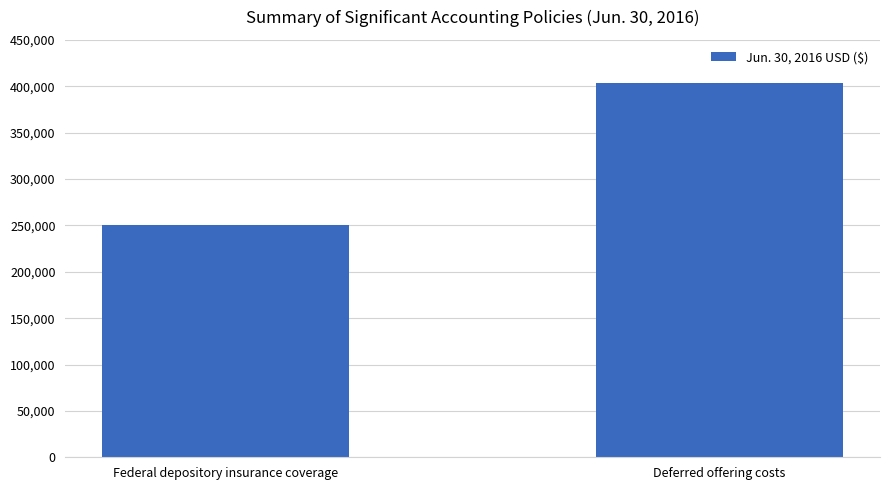

Is it true that the value at Deferred offering costs is 403907?

True